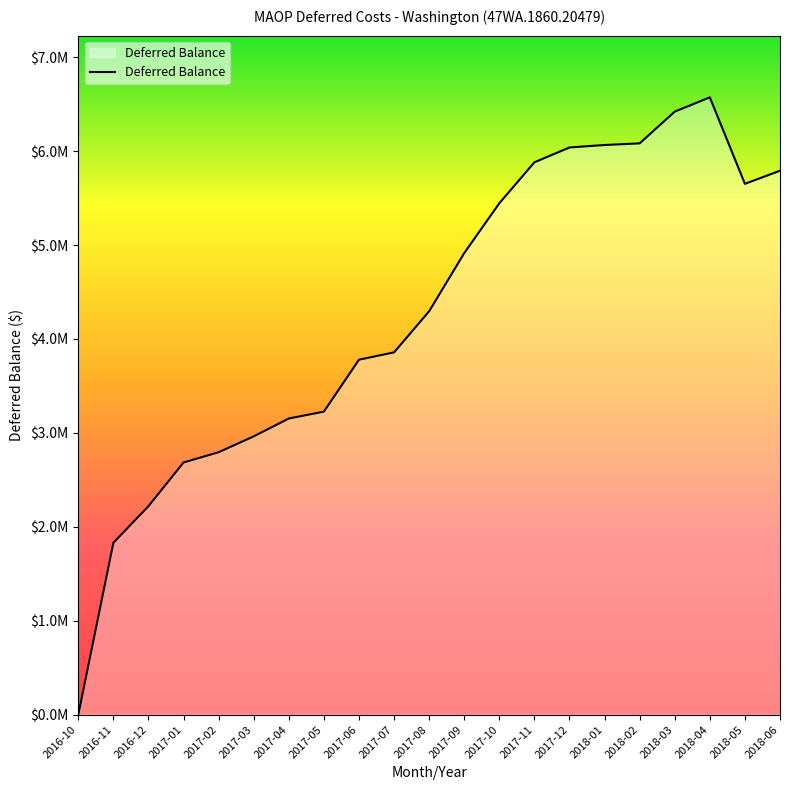

Reading left to right, transcribe all the data shown in this chart.

2016-10=0.0	2016-11=1829584.3	2016-12=2219857.1	2017-01=2684719.5	2017-02=2794101.5	2017-03=2963038.3	2017-04=3153106.6	2017-05=3226216.1	2017-06=3779223.9	2017-07=3857071.0	2017-08=4295175.3	2017-09=4914422.7	2017-10=5444770.0	2017-11=5881020.5	2017-12=6038694.5	2018-01=6064955.7	2018-02=6082352.1	2018-03=6420363.7	2018-04=6572098.2	2018-05=5651597.5	2018-06=5791227.0